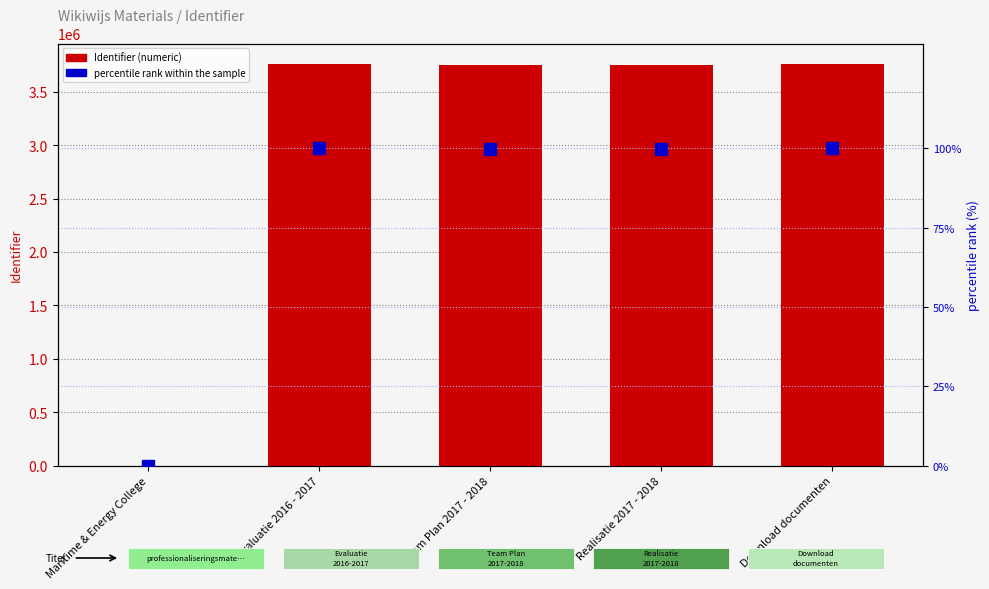

Which series has the widest spread of values?

Identifier